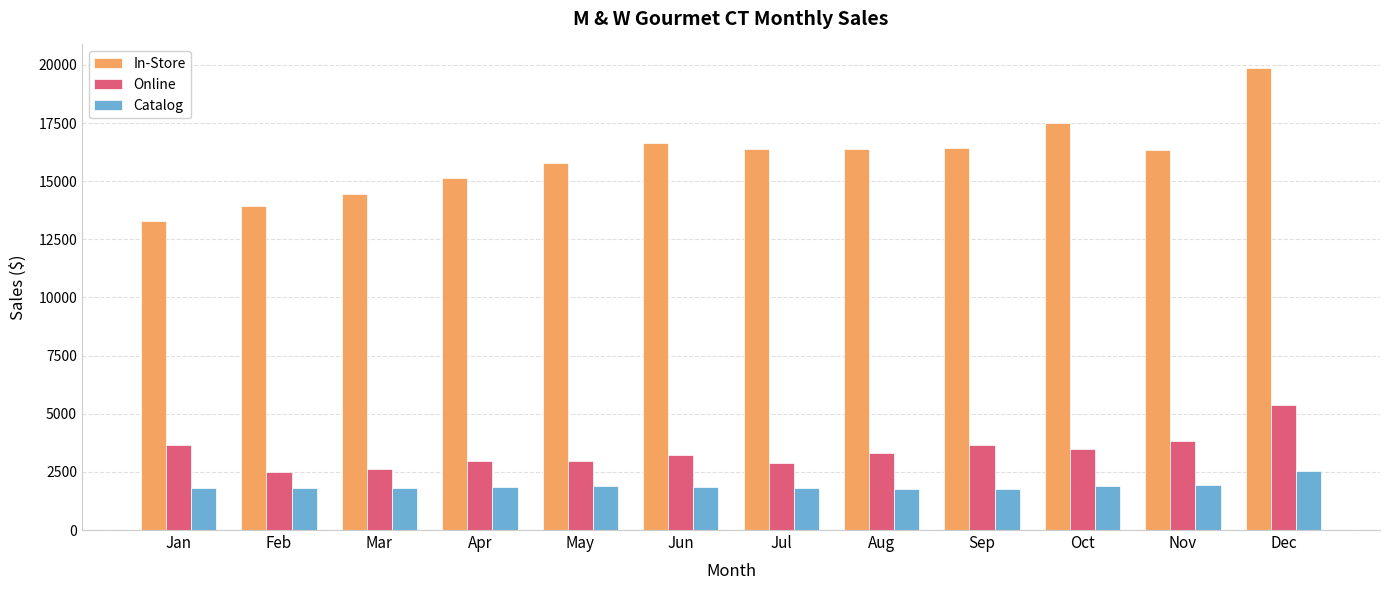

Which series has the largest total across all categories?

In-Store